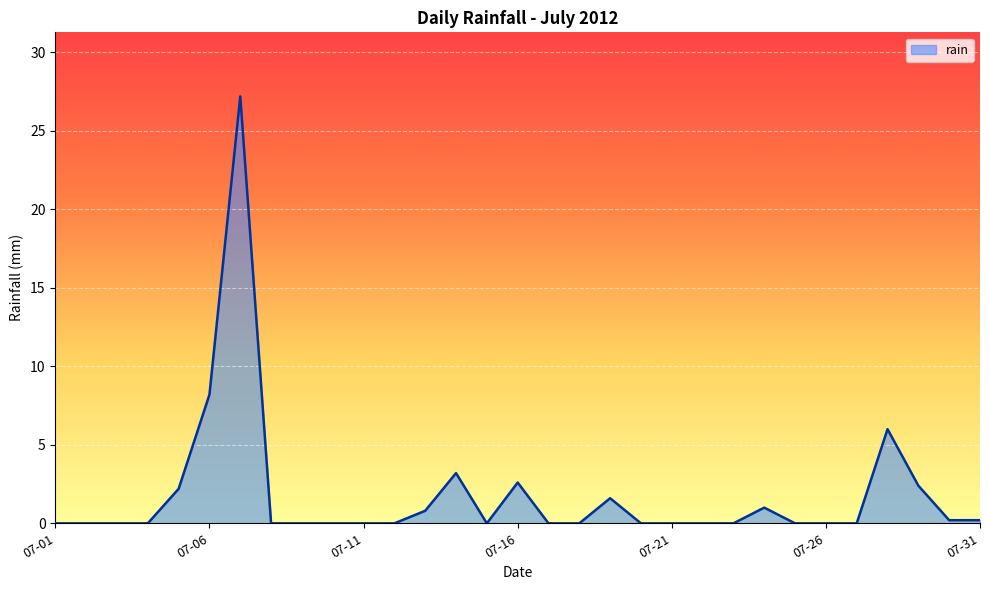

How many lines are shown in the chart?

1